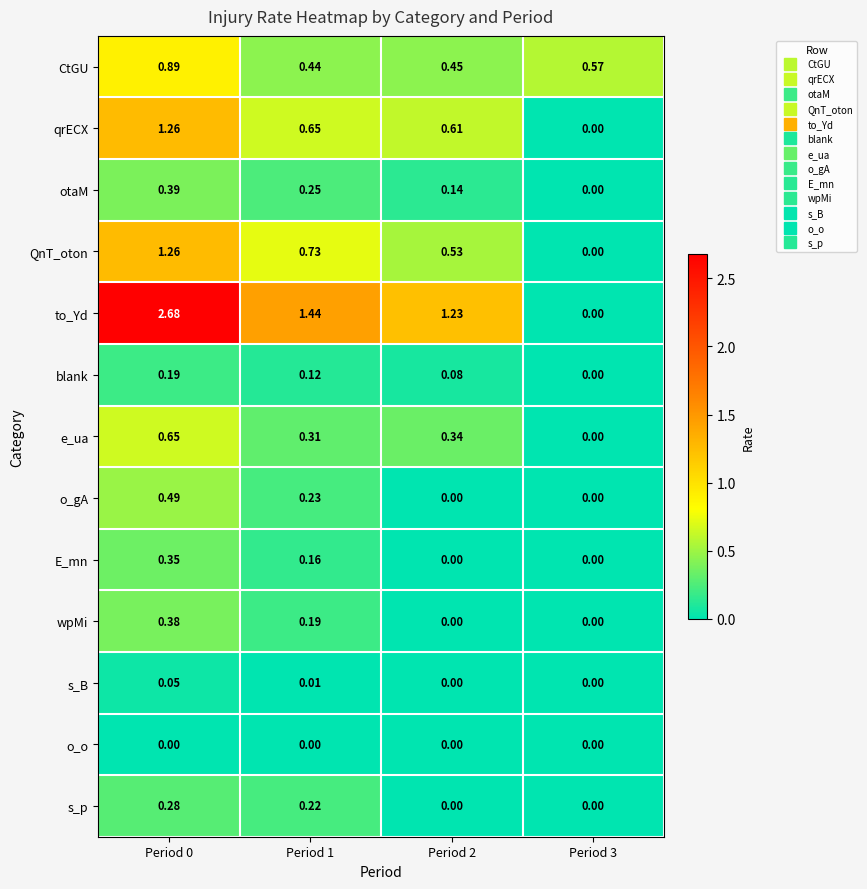

Which series has the largest total across all categories?

to_Yd